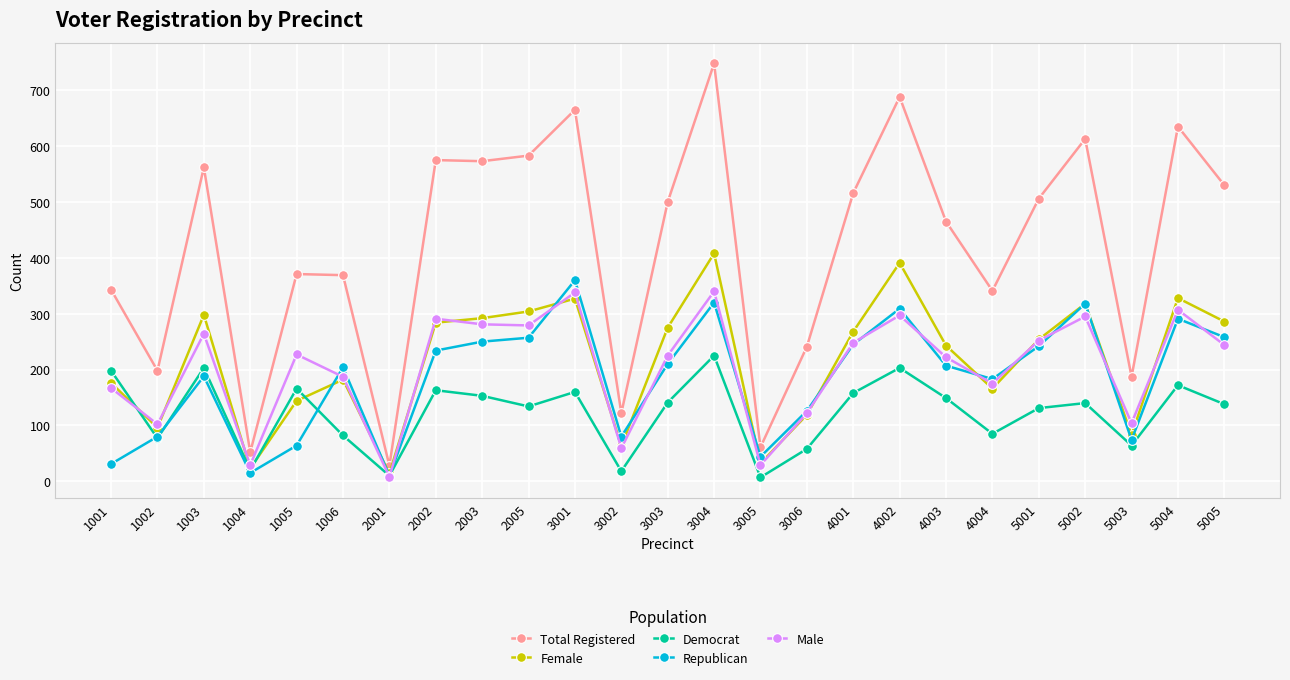

What is the lowest value of the Male series?

8